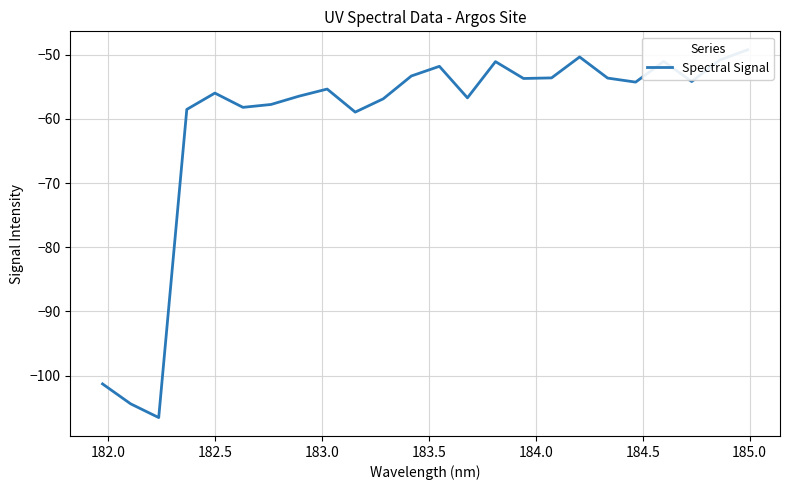

What is the greatest value displayed?

-49.2